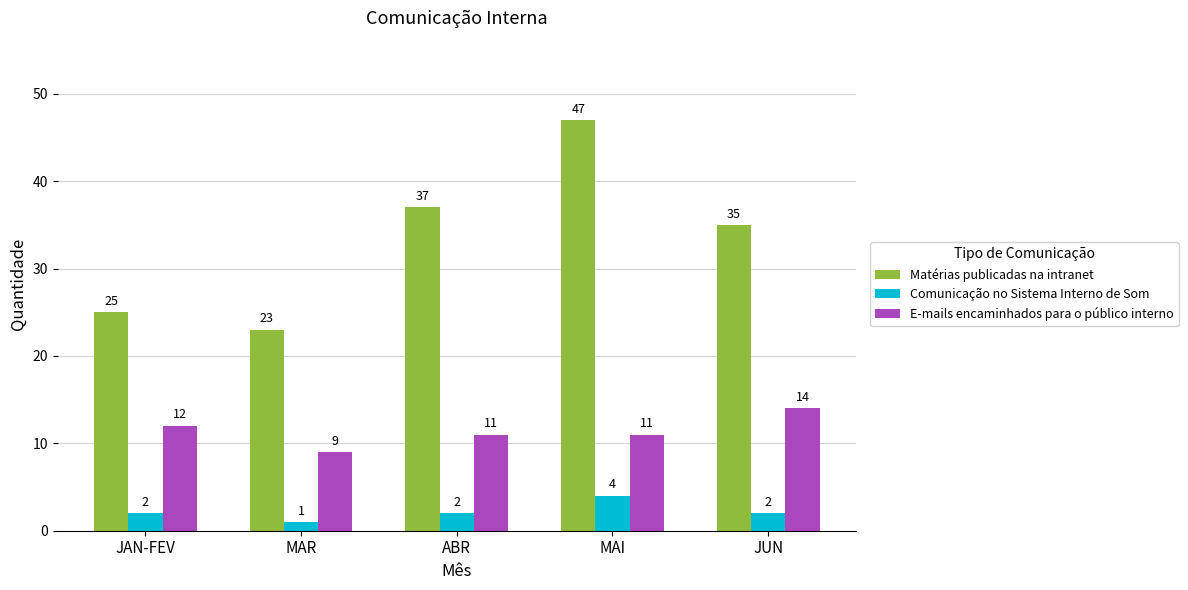

At MAR, list the series in order from smallest to largest.

Comunicação no Sistema Interno de Som, E-mails encaminhados para o público interno, Matérias publicadas na intranet